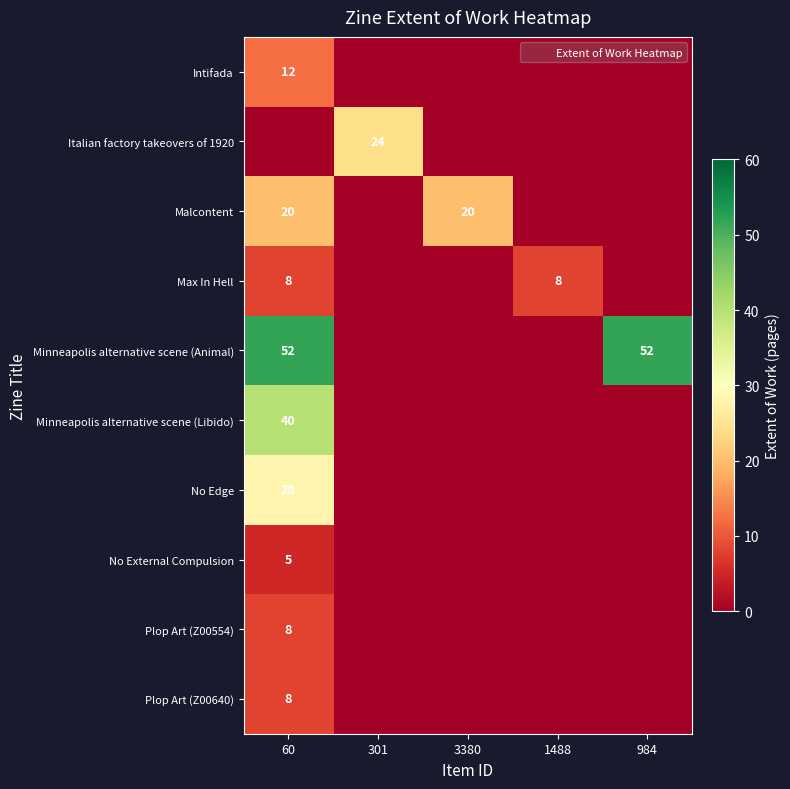

How many values in the Intifada series exceed 0?

1